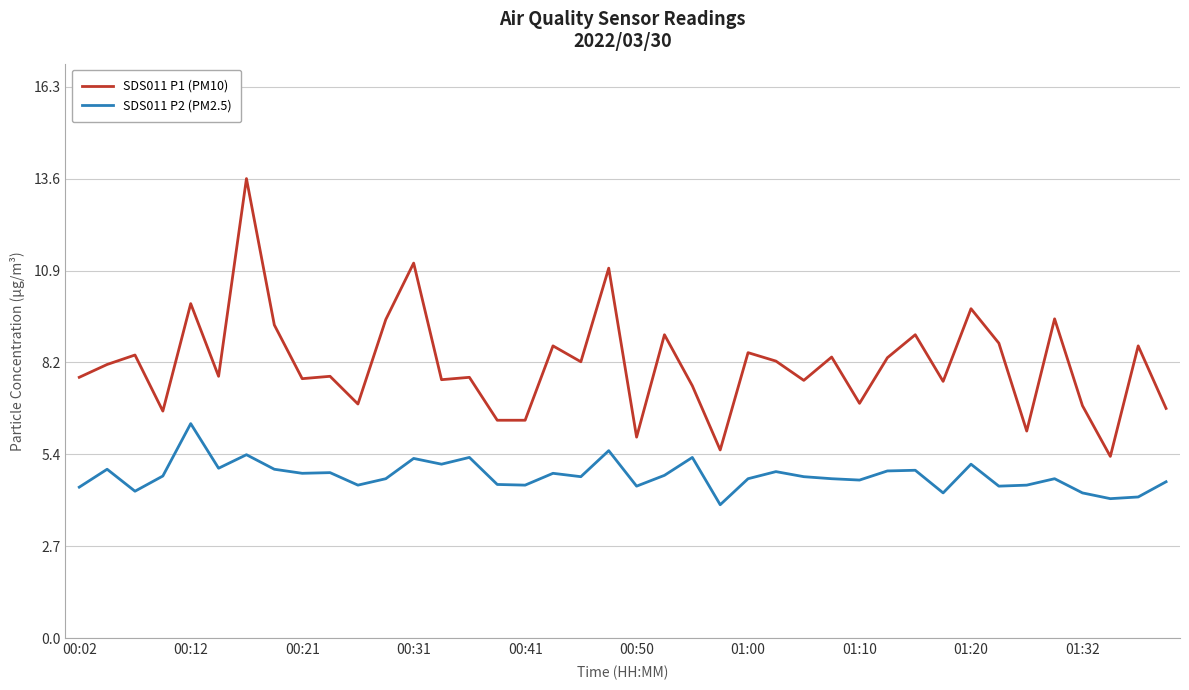

What are all the series names shown in the legend?

SDS011 P1 (PM10), SDS011 P2 (PM2.5)